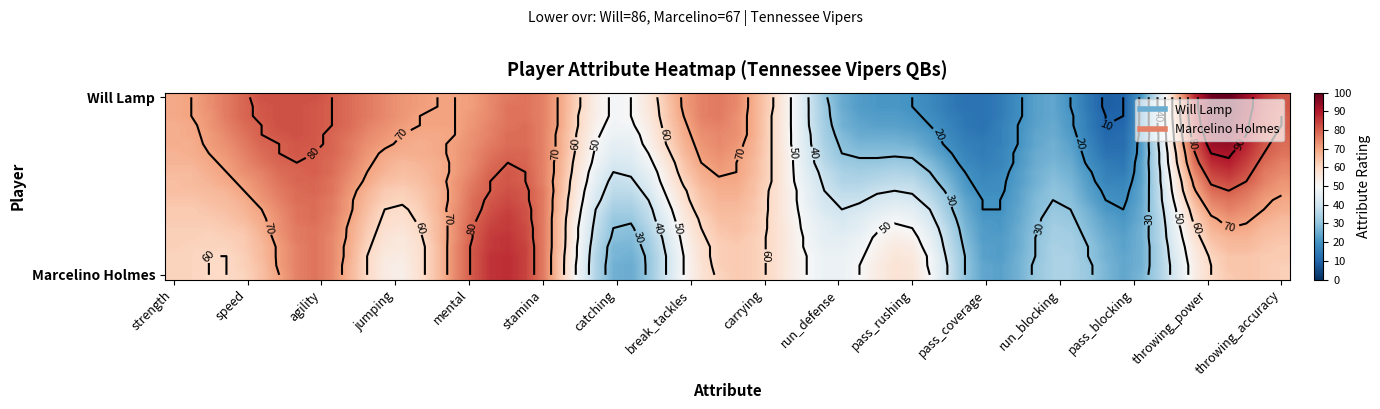

How many distinct data groups are displayed?

2